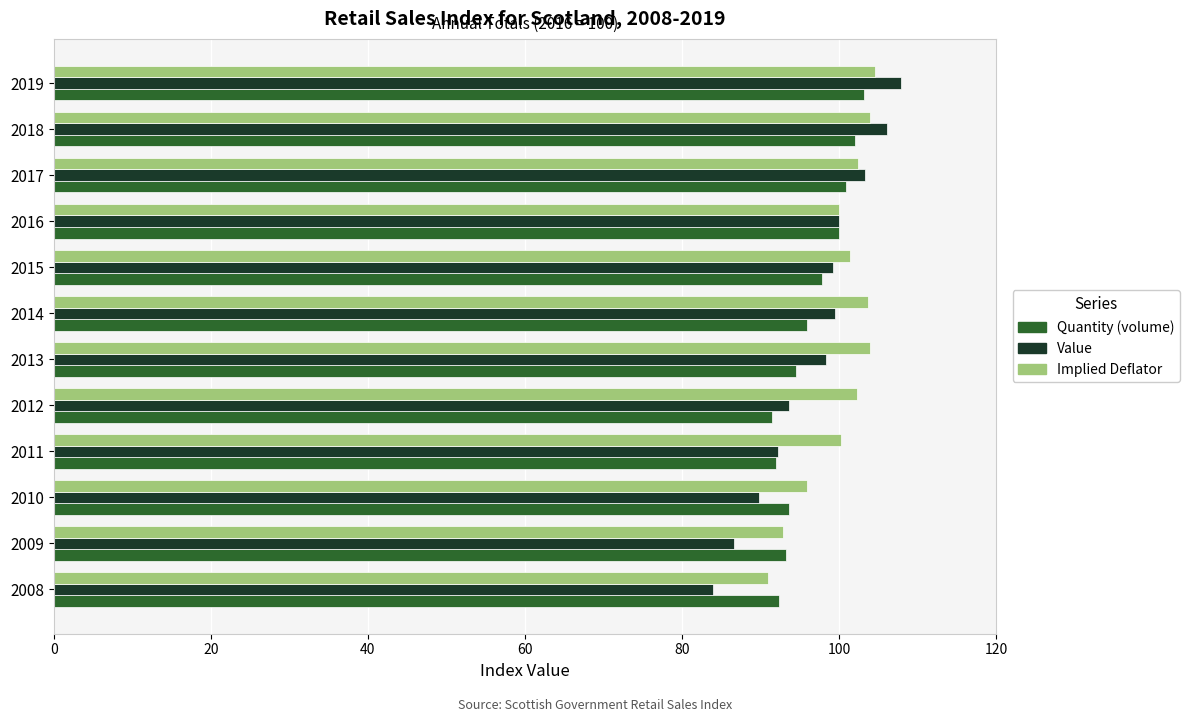

What is the approximate value of Implied Deflator at 2010?

95.9